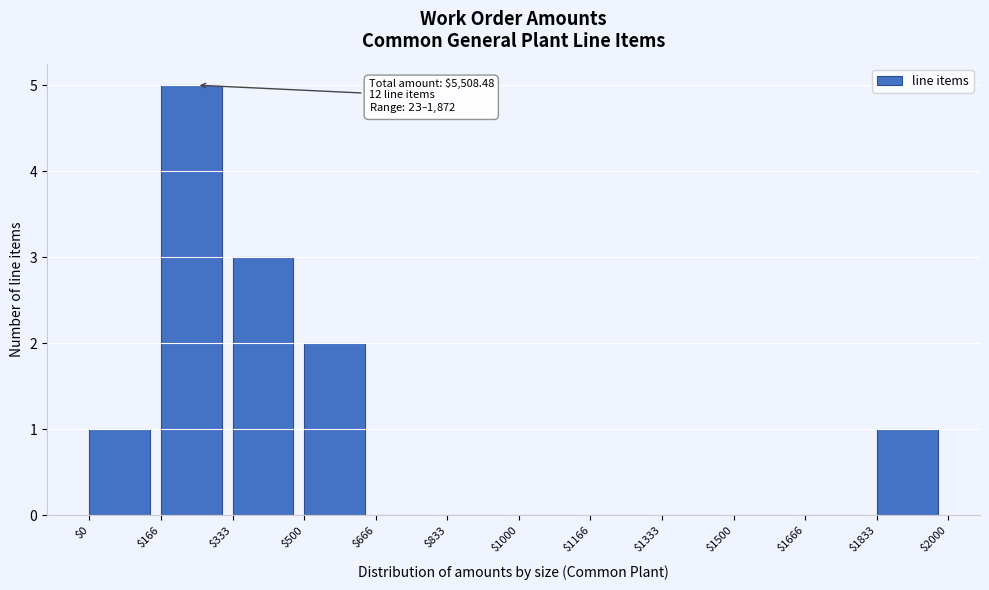

Over which range of the x-axis is the bar tallest?

$166 to $333